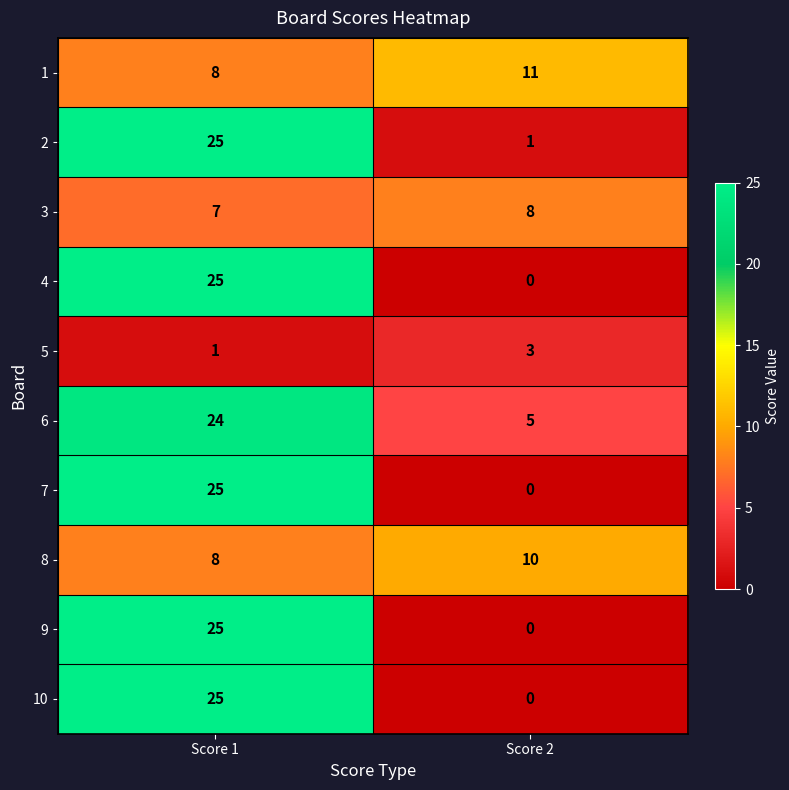

What is the sum of the 4 values at Score 1 and Score 2?

25